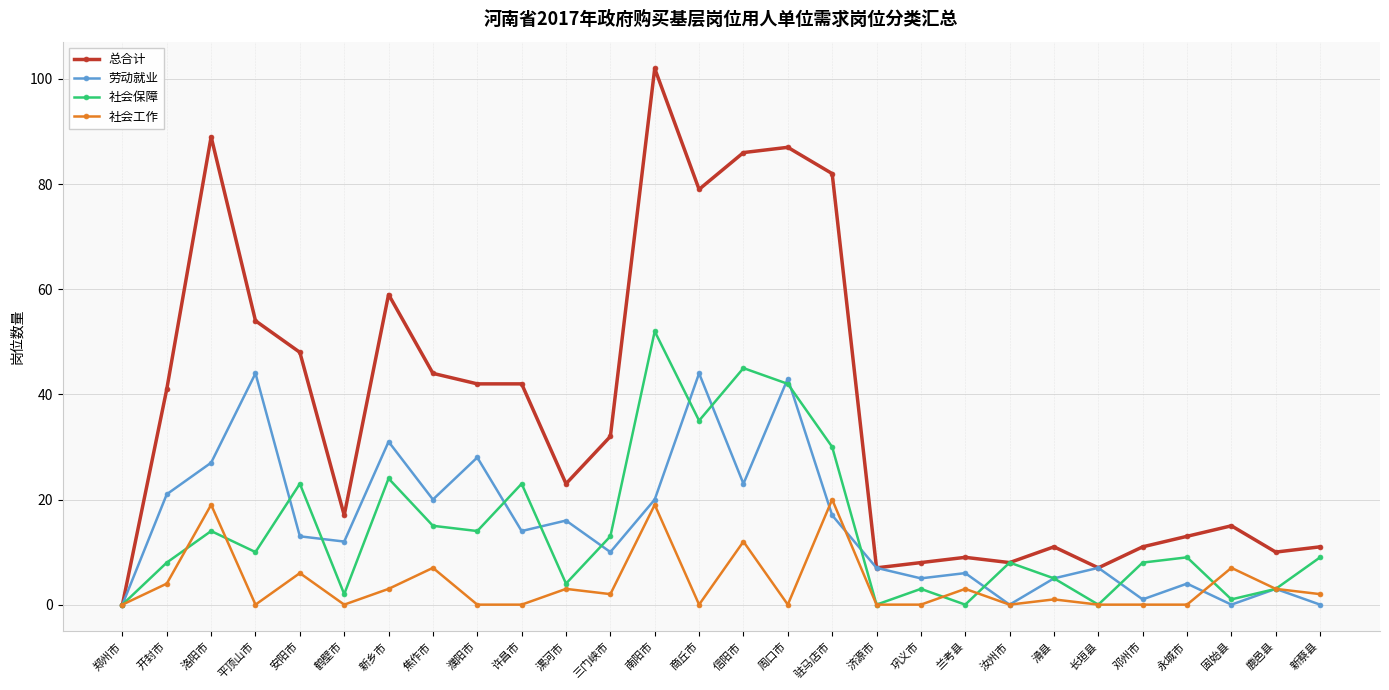

Between 驻马店市 and 鹿邑县, which series saw the biggest shift?

总合计